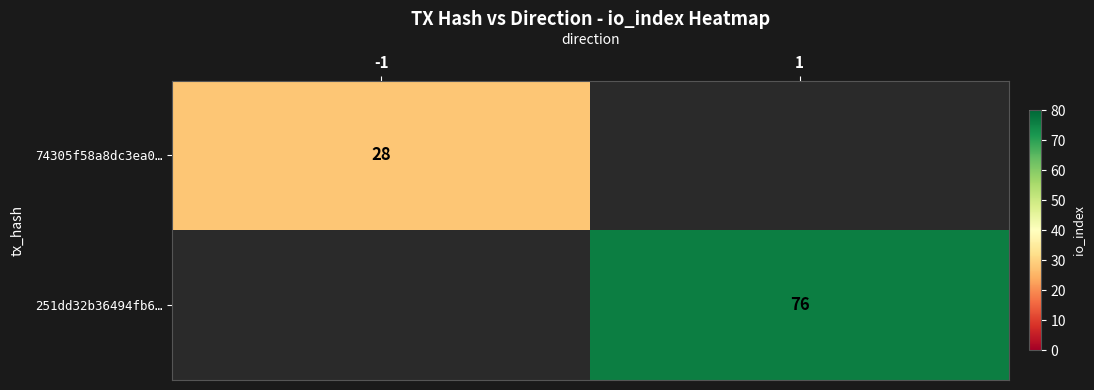

True or false: 251dd32b36494fb6… has a value of 76 at 1.

True